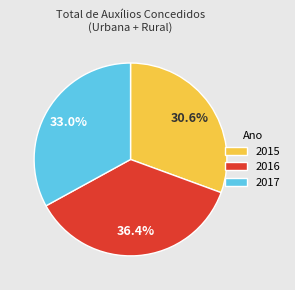

Which category has the smallest portion of the pie?

2015